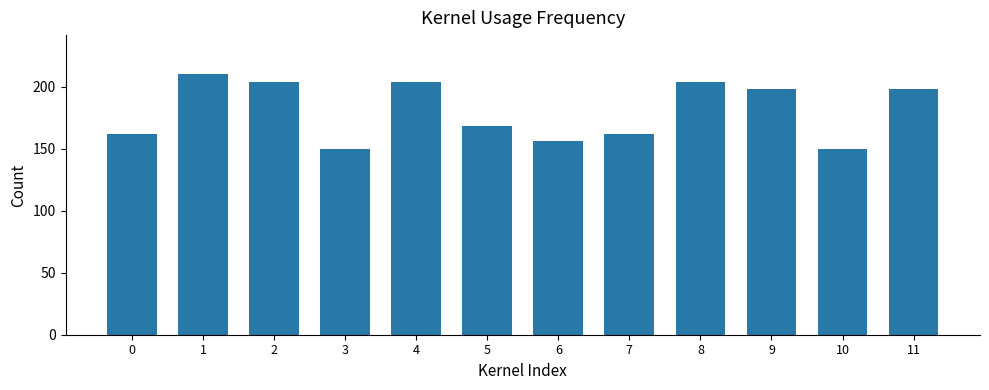

The chart shows a value of 63 at 2. True or false?

False